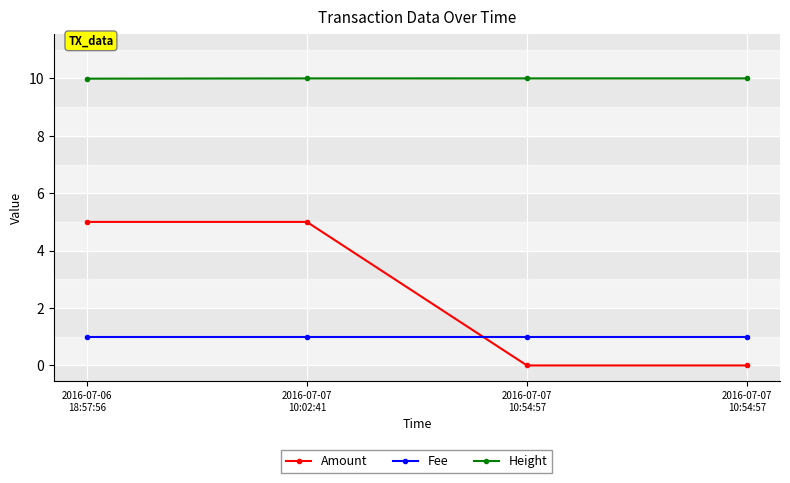

The value of Fee at 2016-07-06
18:57:56 is 1.0. True or false?

True